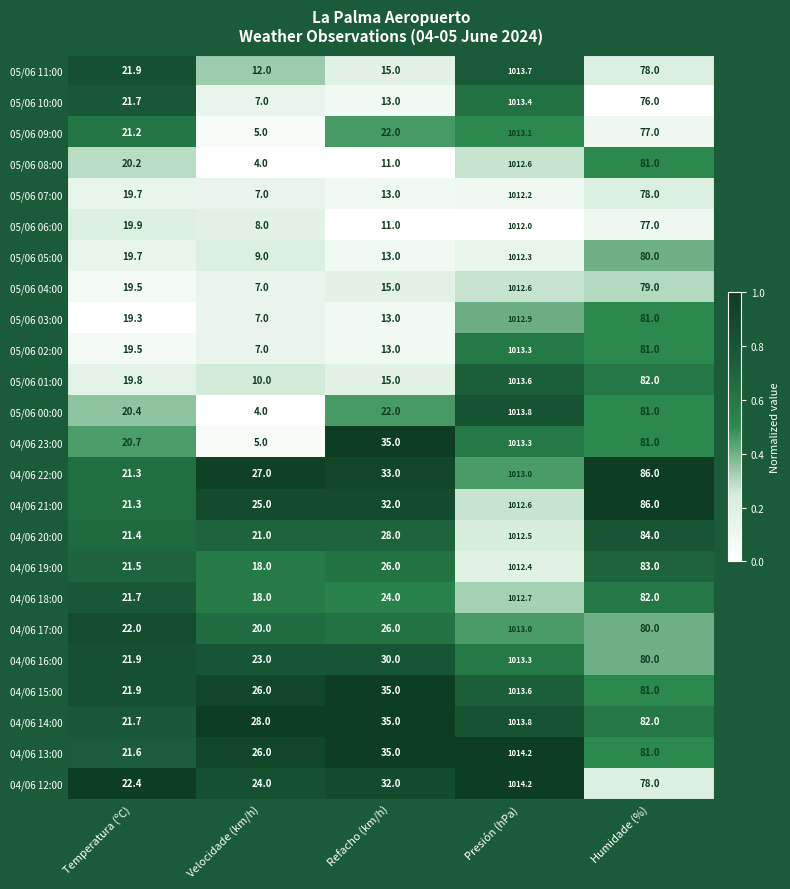

The 04/06 18:00 series shows 1012.7 at Presión (hPa). True or false?

True